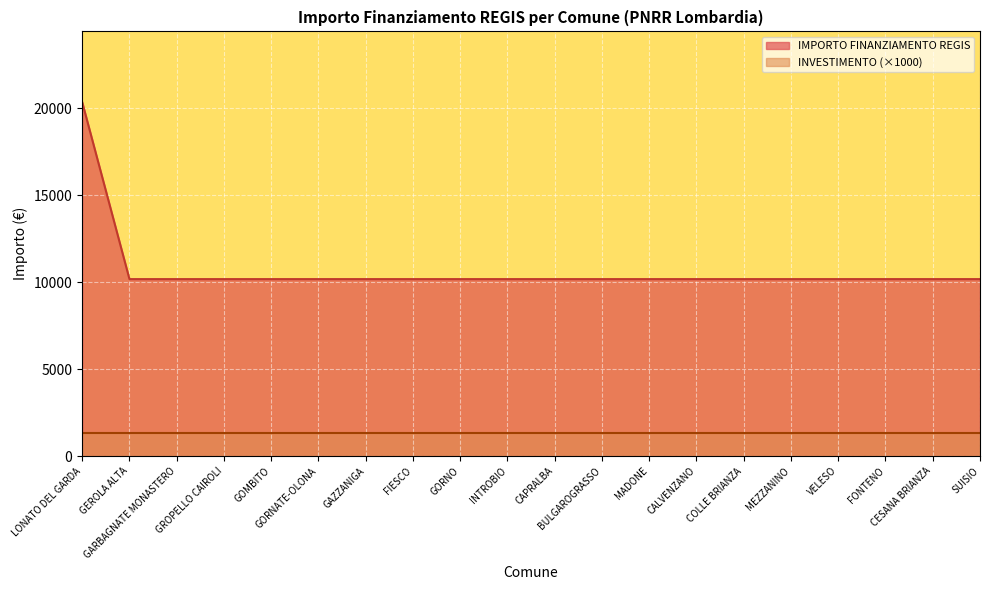

The chart shows a value of 6453 at COLLE BRIANZA. True or false?

False